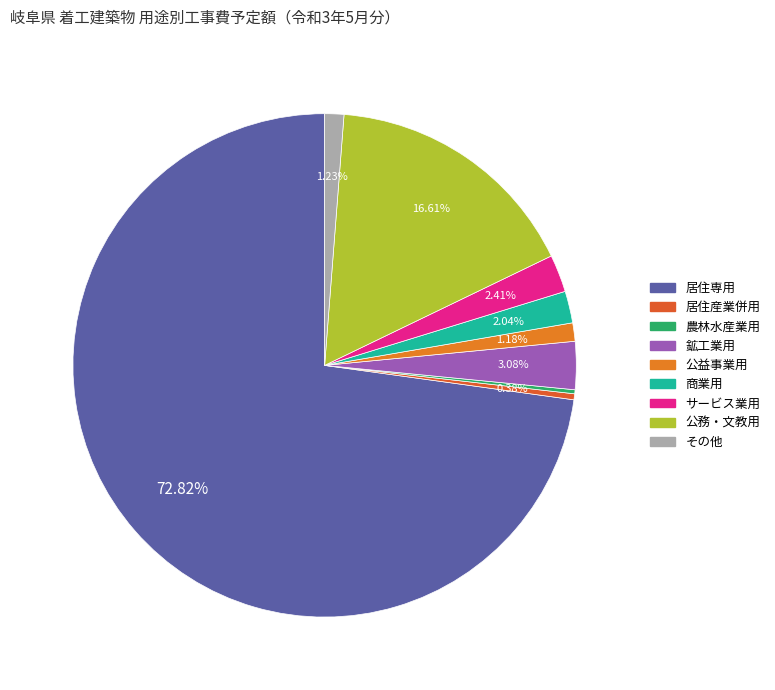

What percentage do 居住専用 and 公益事業用 together represent?

74.0%